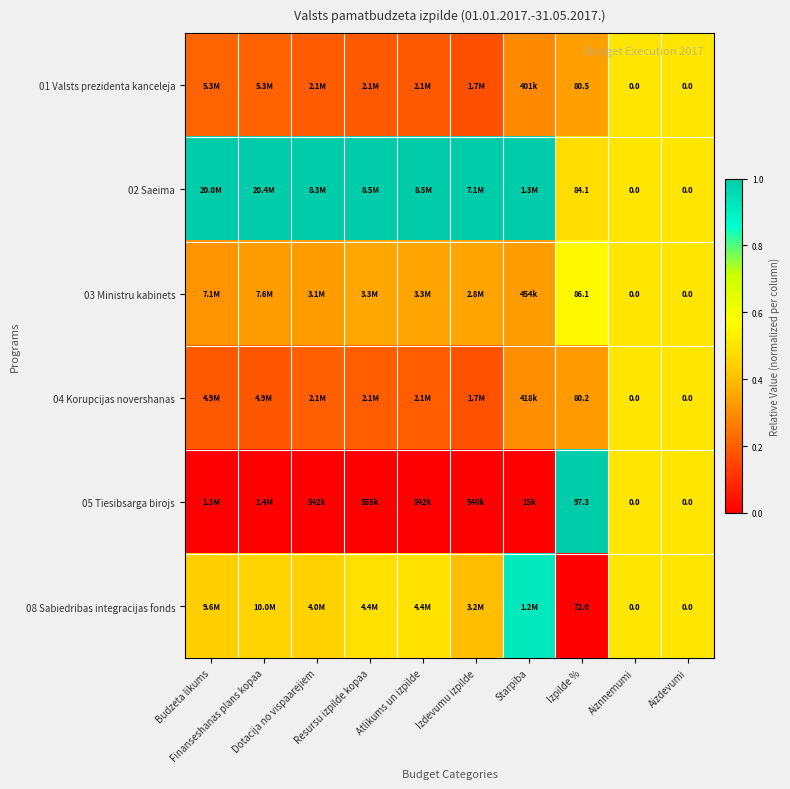

Count the 04 Korupcijas novershanas values in the range 0 to 1.

10